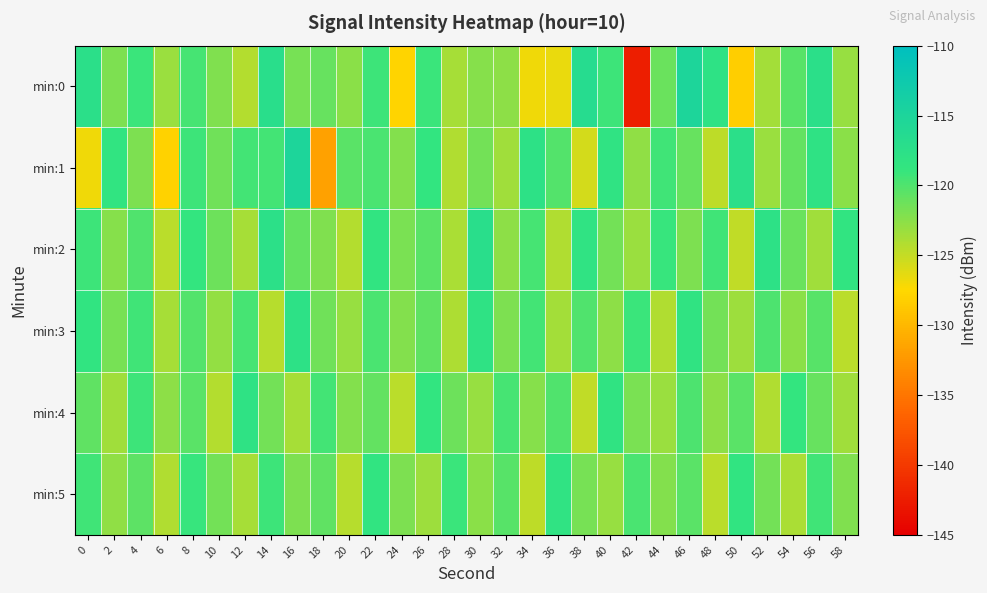

Which label corresponds to the largest value in the chart?

16